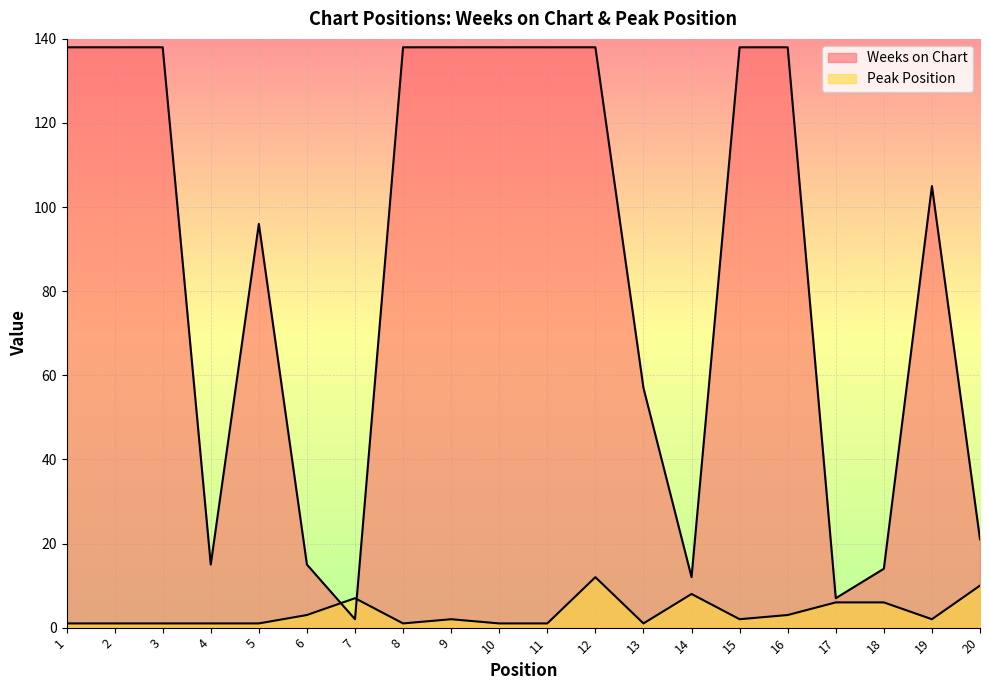

The value of Peak Position at 1 is 0. True or false?

False